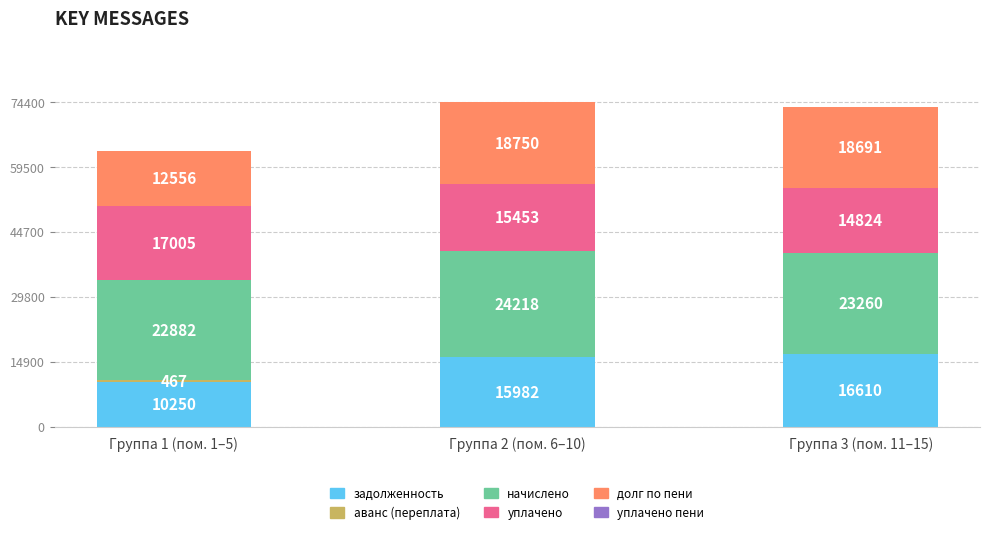

The value of задолженность at Группа 1 (пом. 1–5) is 10249.8. True or false?

True